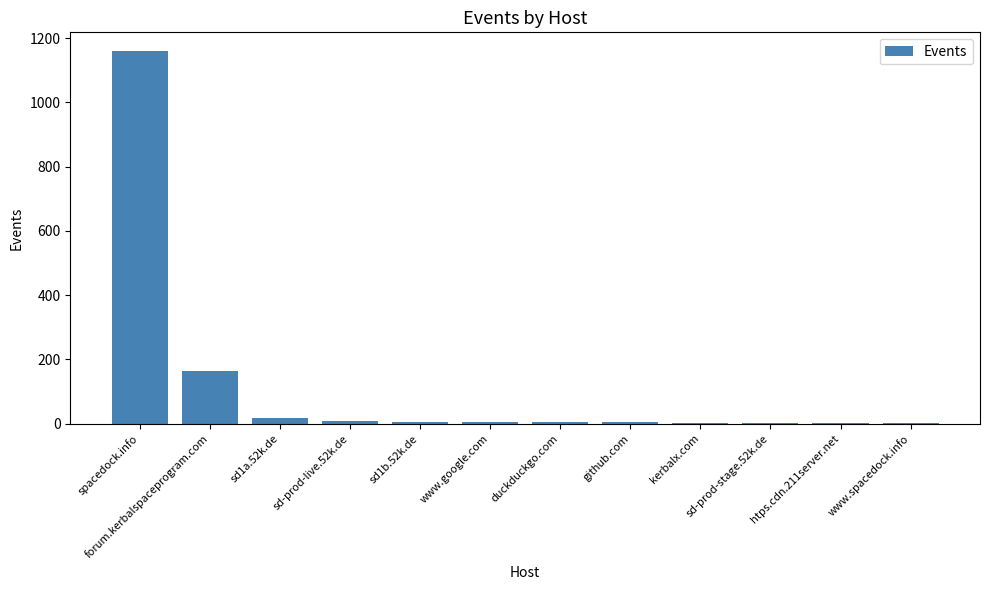

Between sd1b.52k.de and spacedock.info, which is larger?

spacedock.info